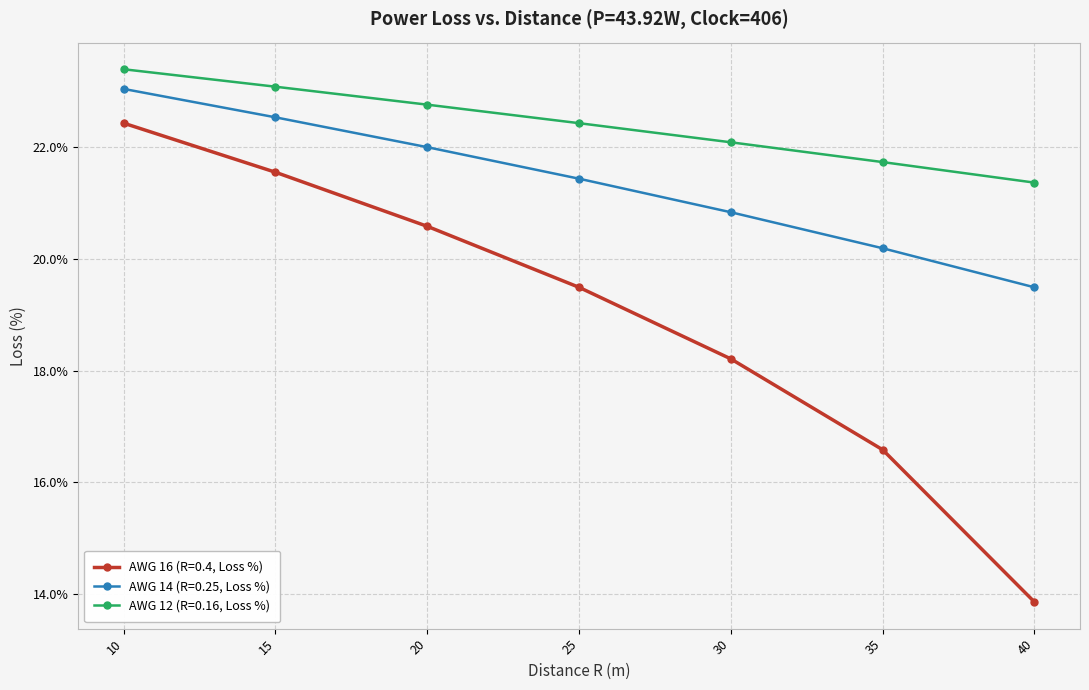

True or false: AWG 14 (R=0.25, Loss %) has more than 1 points higher than both neighbors.

False